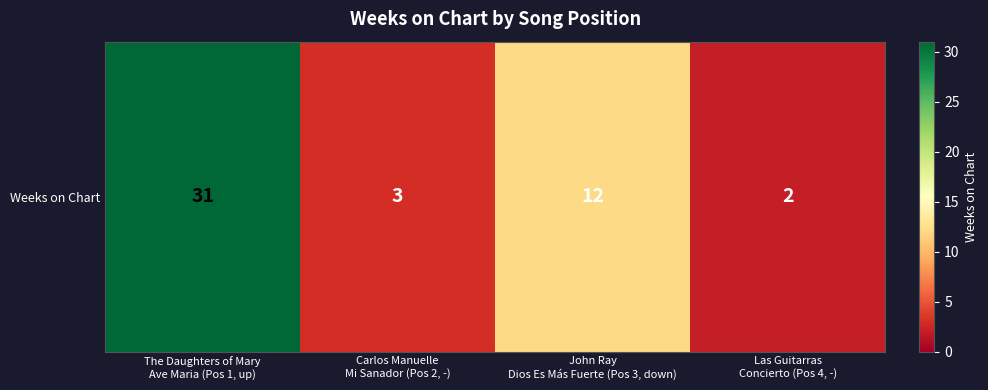

The value at Las Guitarras
Concierto (Pos 4, -) is 3. True or false?

False